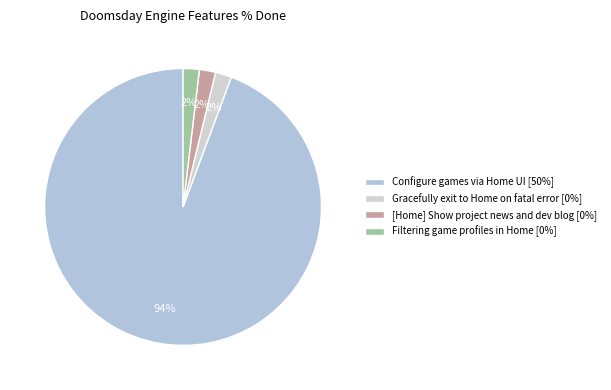

Is there a majority slice in this chart?

Yes